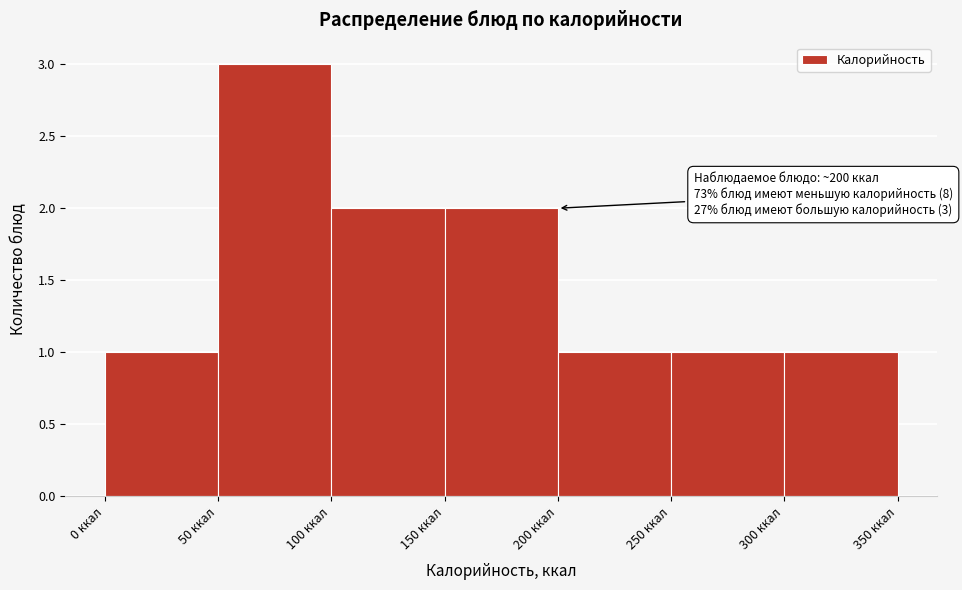

Over which range of the x-axis is the bar tallest?

50 to 100